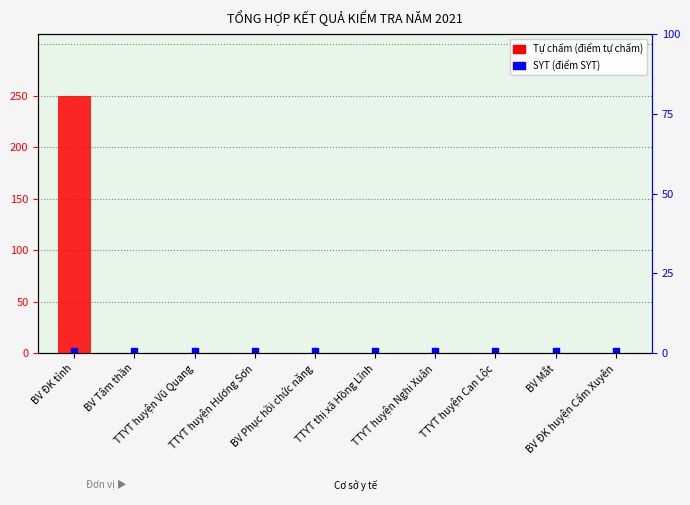

What is the total value across all series at BV Mắt?

2